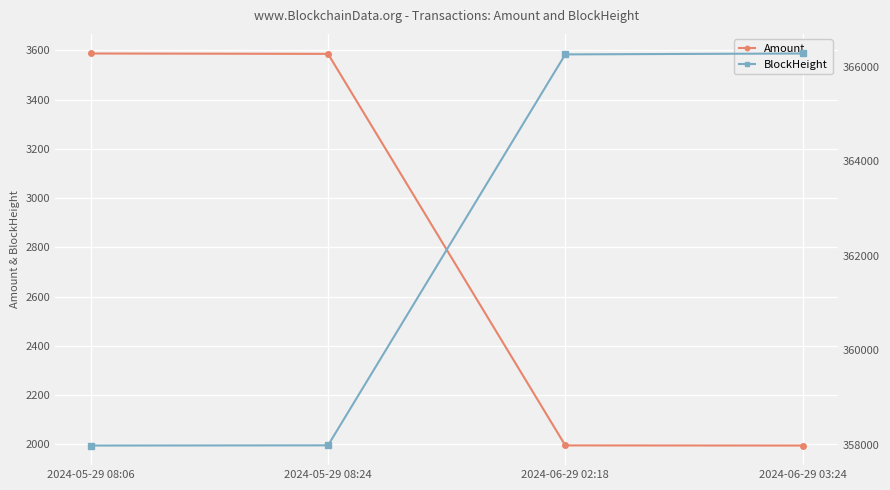

Rank the series at 2024-05-29 08:24 from lowest to highest value.

Amount, BlockHeight